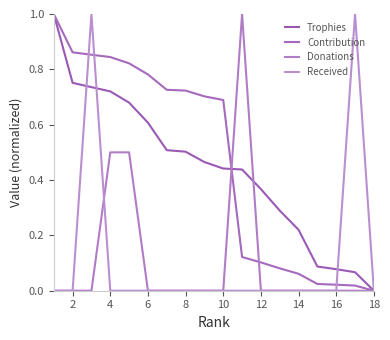

Where is Contribution nearest to the value 0?

18